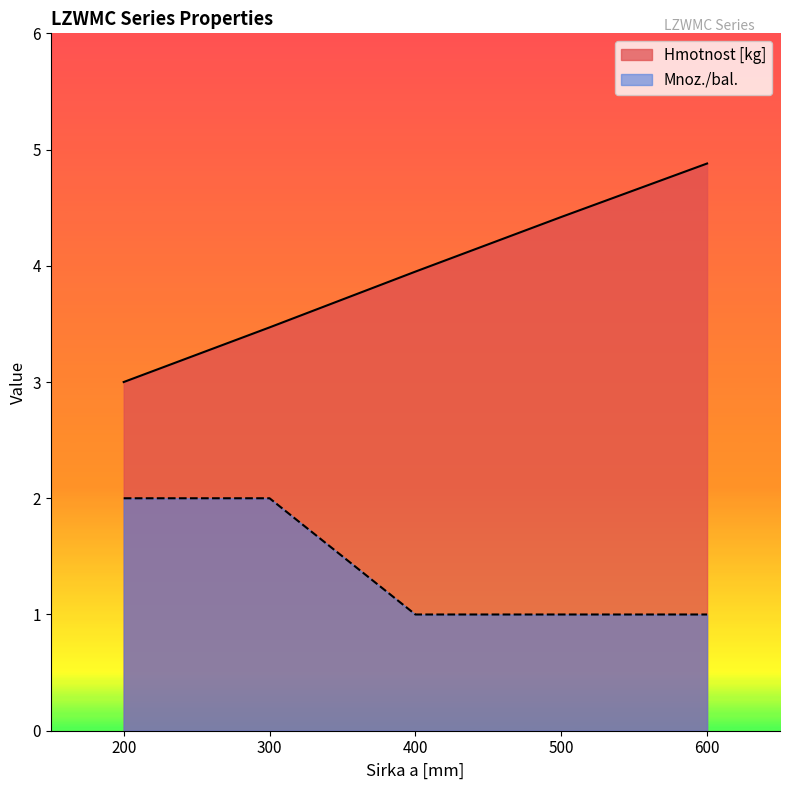

Which series changed the most between 300 and 400?

Mnoz./bal.